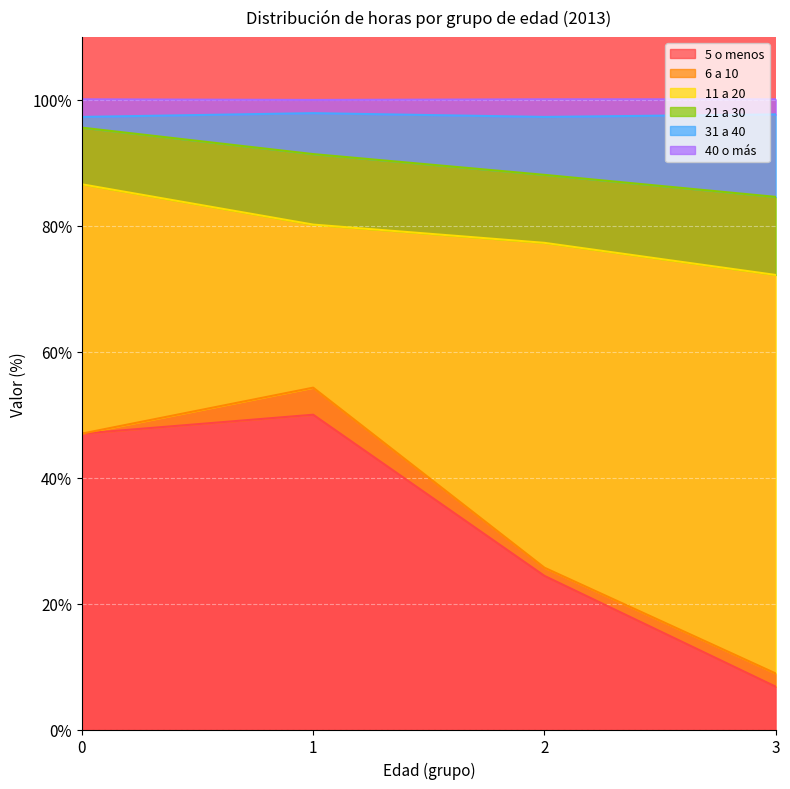

What is the highest value of the 5 o menos series?

50.0